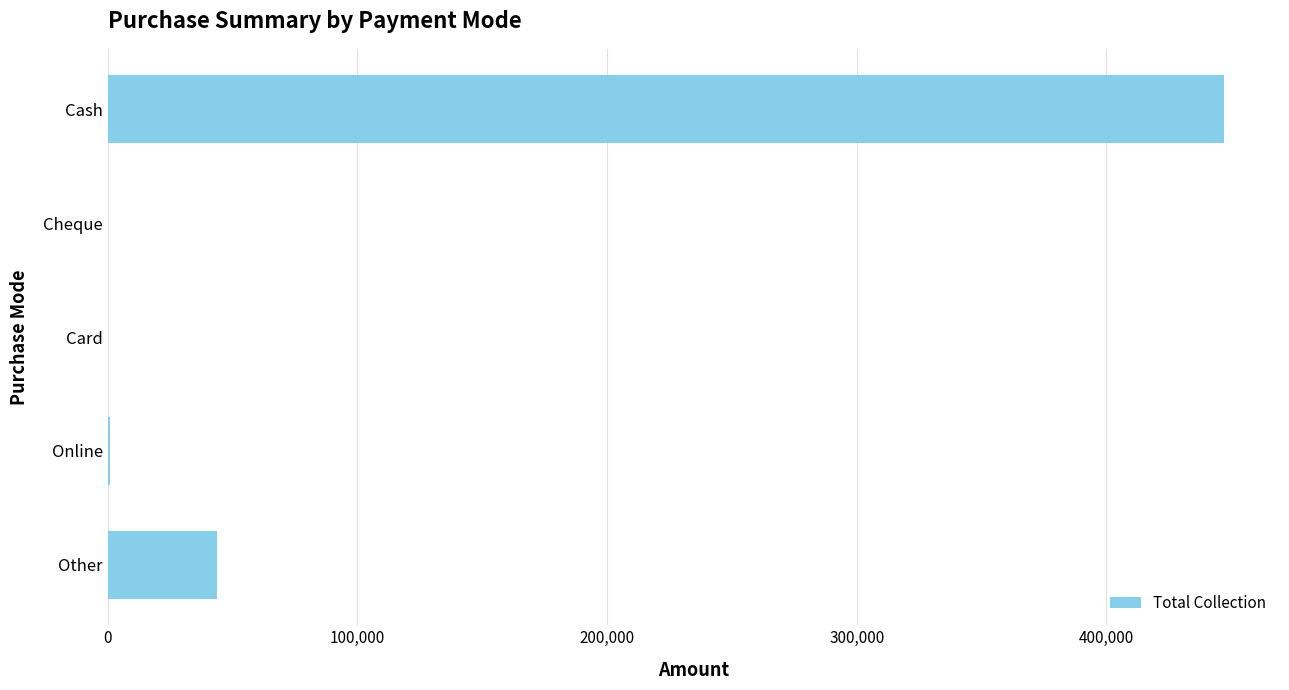

The value at Card is -292061.9. True or false?

False